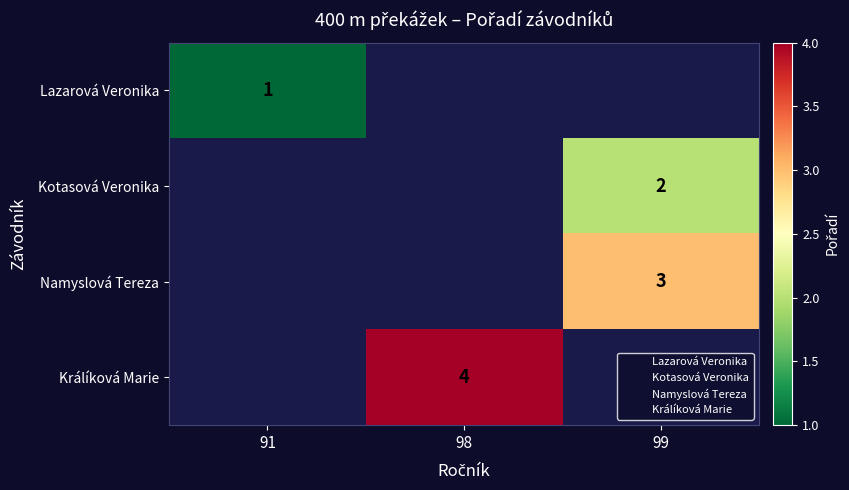

True or false: Kotasová Veronika has a value of 2.0 at 99.

True